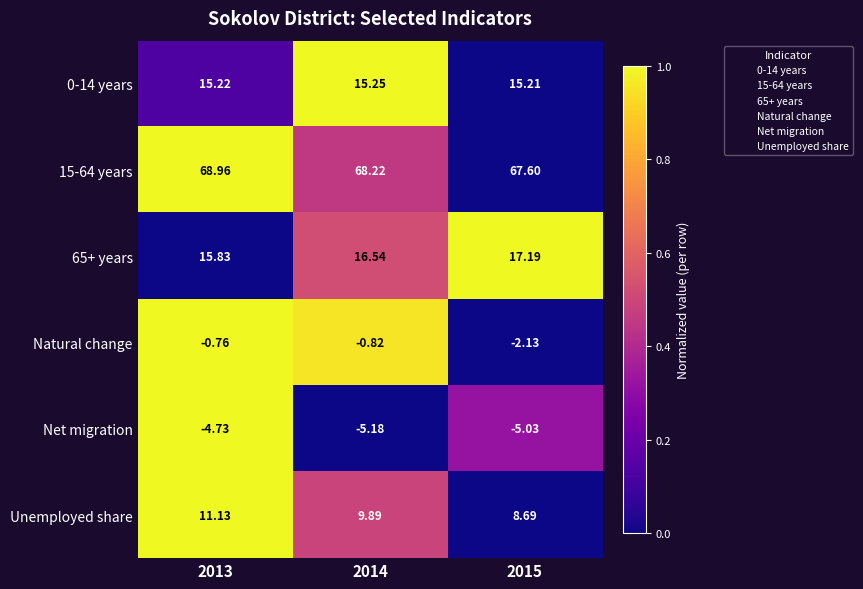

Which series changed the most between 2013 and 2015?

Unemployed share